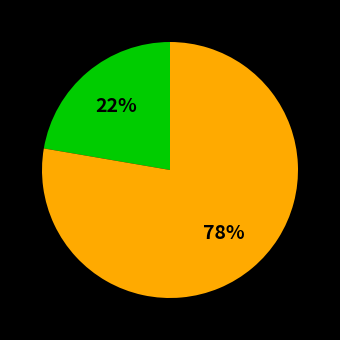

Does any single category account for the majority?

Yes